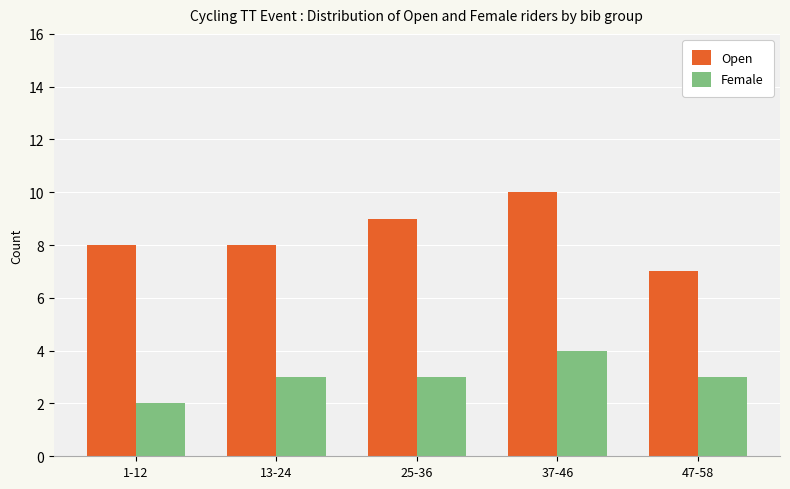

What is the greatest value displayed?

10